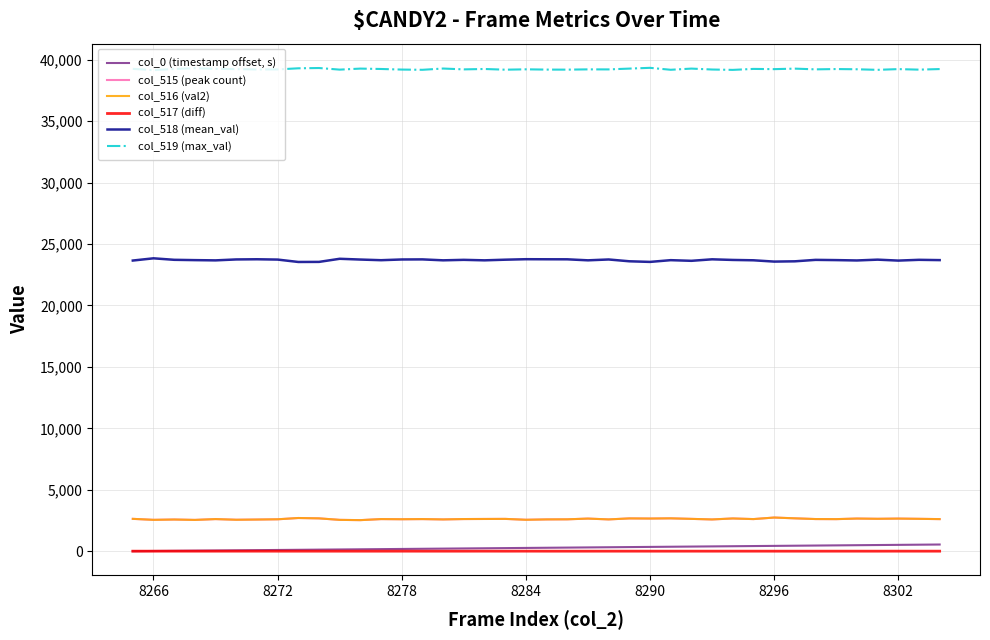

How many lines are shown in the chart?

6